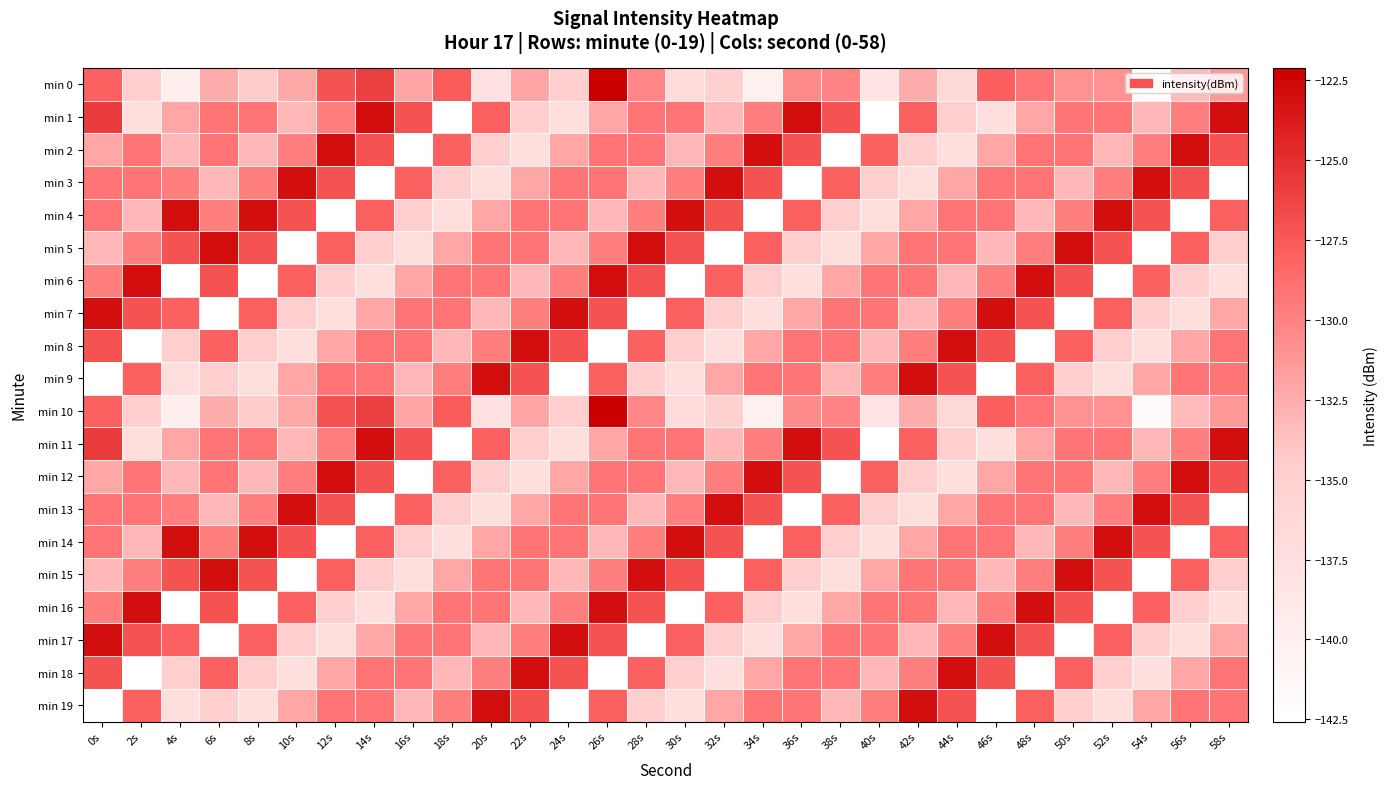

Which label corresponds to the largest value in the chart?

26s